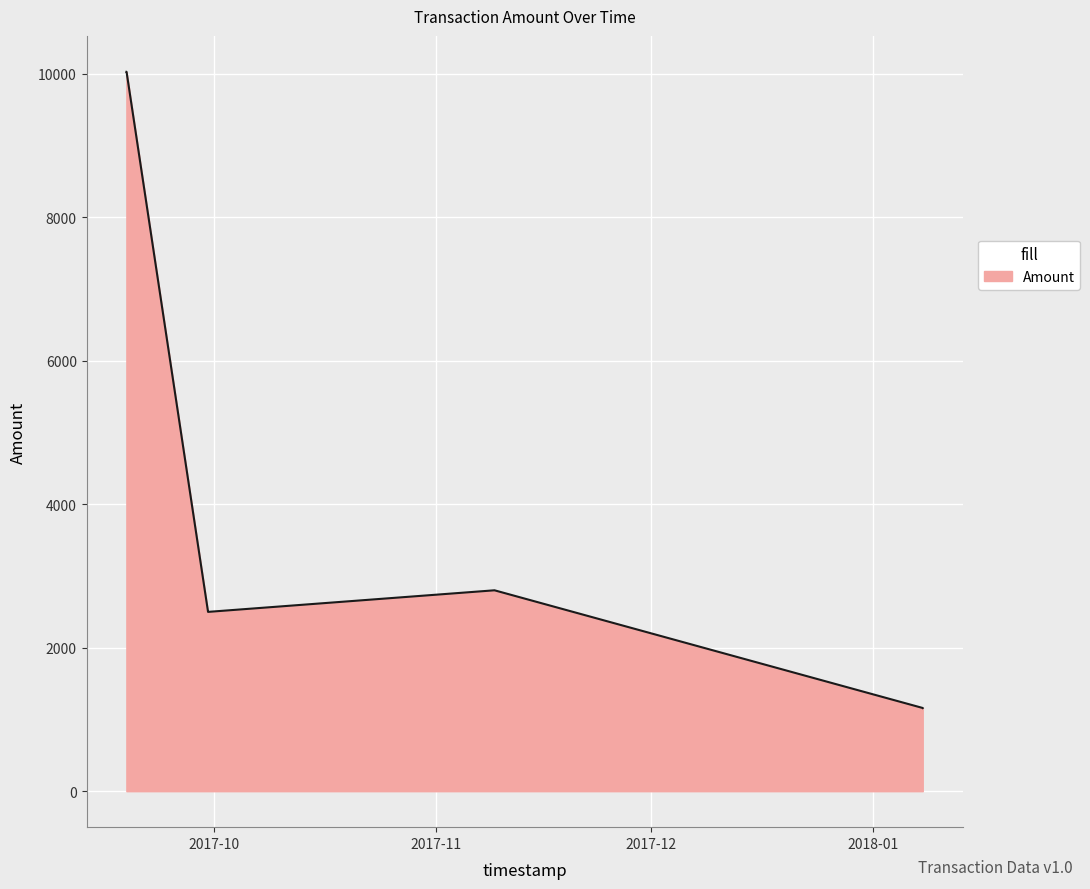

What is the minimum value shown in the chart?

1159